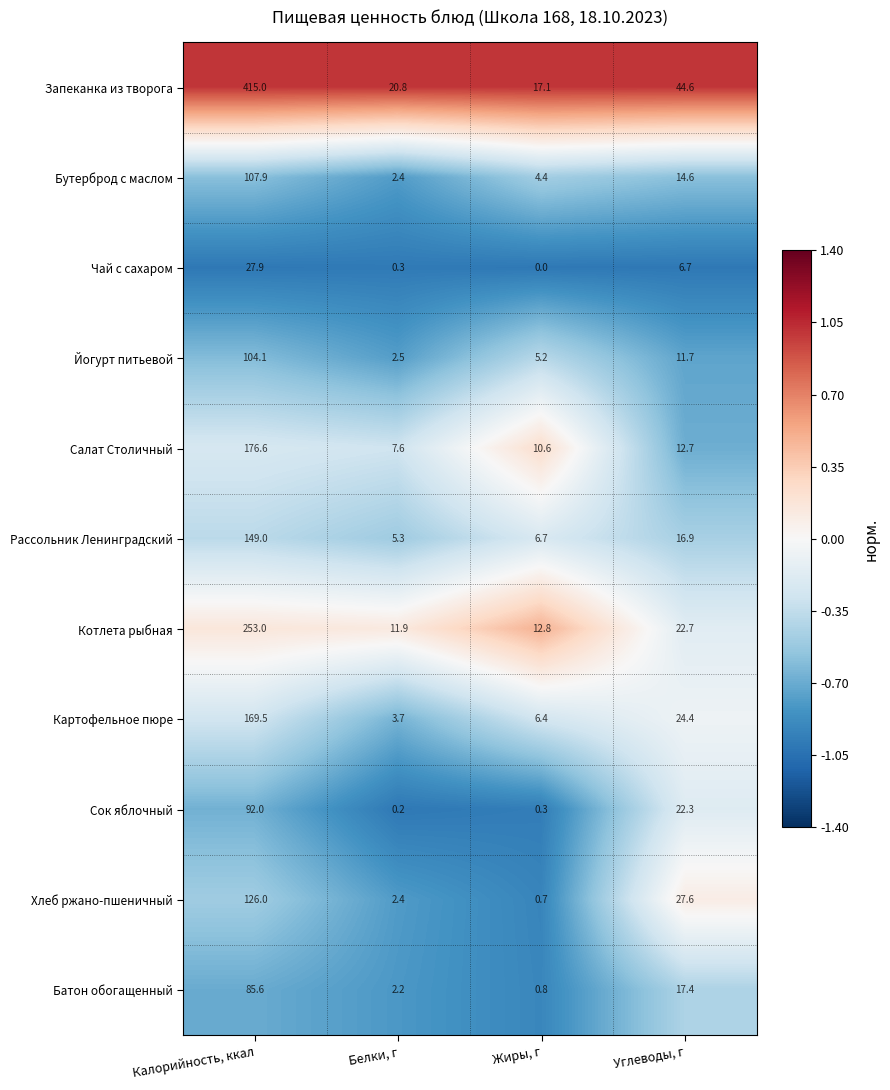

Count the number of categories in the chart.

4